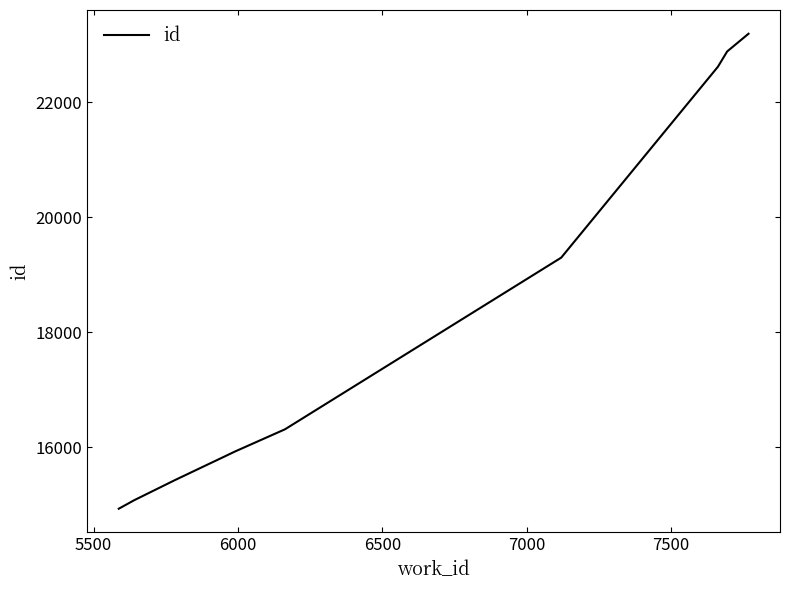

Does the chart display data point markers on the line(s)?

No